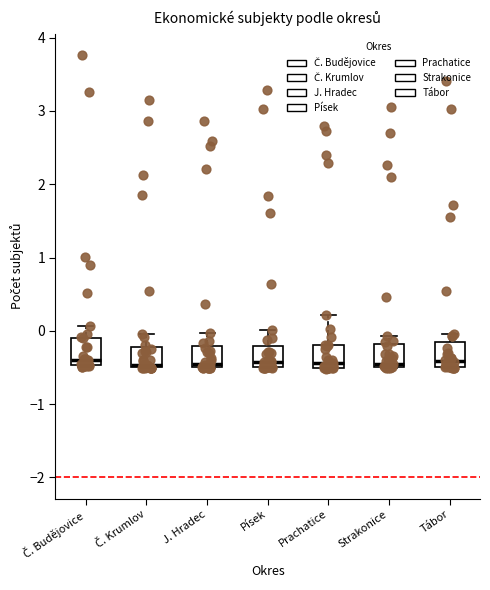

Reading left to right, transcribe this box plot: for each box, give where its median line is, the range the box spans, and where its two whiskers end, as read against the y-axis. The values are not printed on the chart, so give them approximately, as read against the axis.

Č. Budějovice: median -0.4, box -0.5 to -0.1, whiskers -0.5 to 0.1
Č. Krumlov: median -0.5 (just above the box's lower edge), box -0.5 to -0.2, whiskers -0.5 to 0.0
J. Hradec: median -0.5 (just above the box's lower edge), box -0.5 to -0.2, whiskers -0.5 to 0.0
Písek: median -0.4, box -0.5 to -0.2, whiskers -0.5 to 0.0
Prachatice: median -0.4, box -0.5 to -0.2, whiskers -0.5 to 0.2
Strakonice: median -0.5 (just above the box's lower edge), box -0.5 to -0.2, whiskers -0.5 to -0.1
Tábor: median -0.4, box -0.5 to -0.2, whiskers -0.5 to 0.0